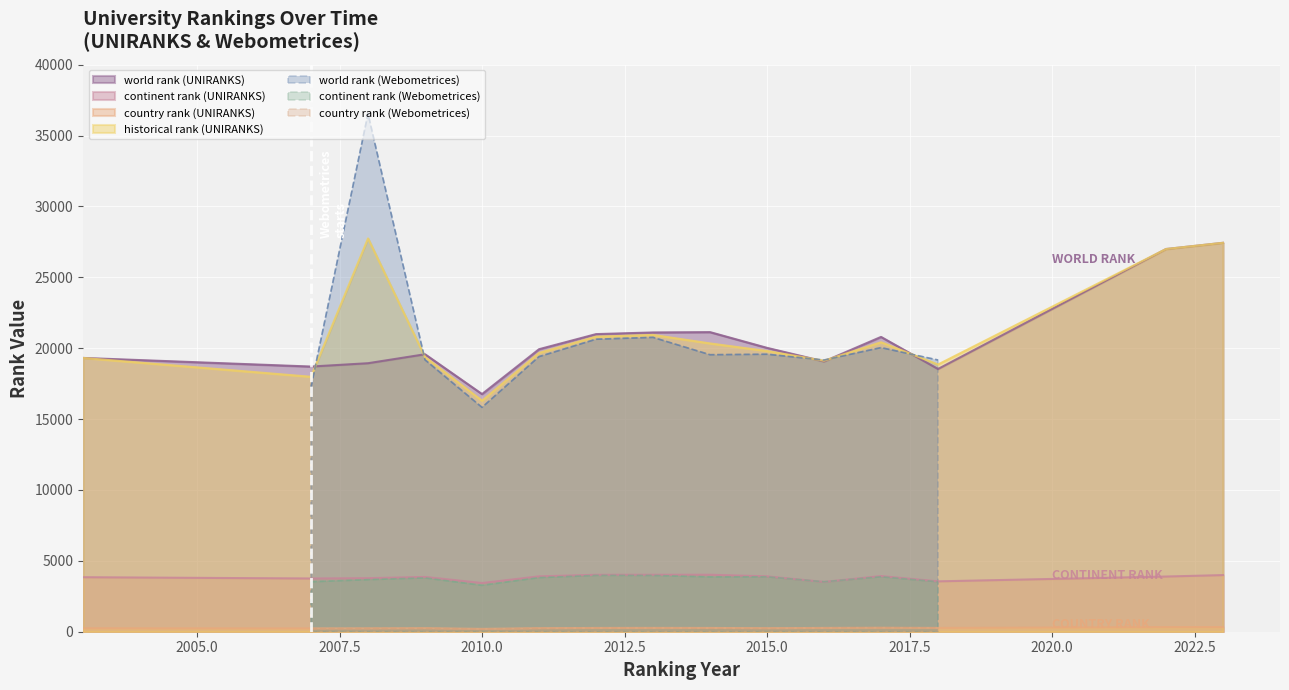

At which label is historical rank (UNIRANKS) closest to 22020?

2013